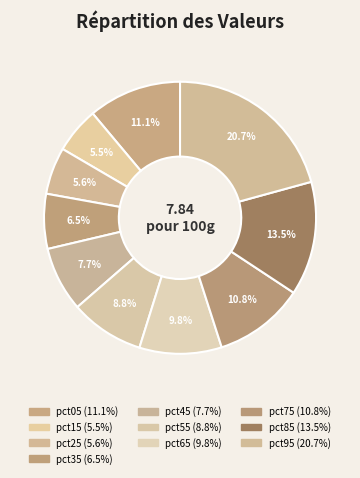

What percentage is the pct95 slice, to the nearest percent?

21%